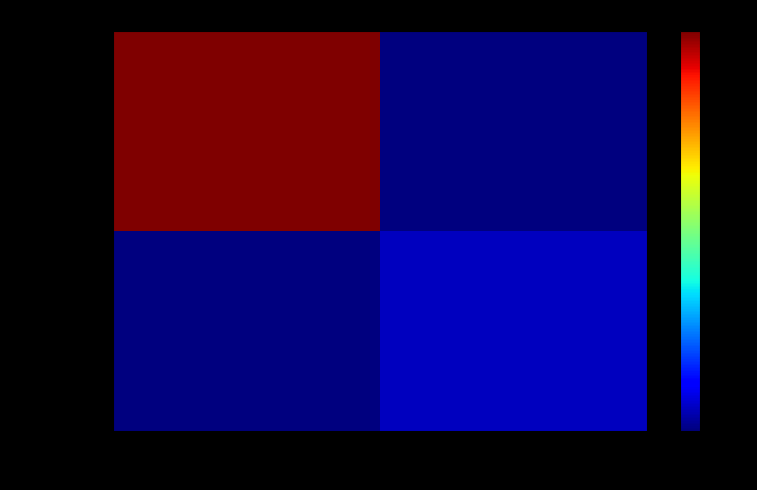

At how many categories does at least one series exceed 22?

1